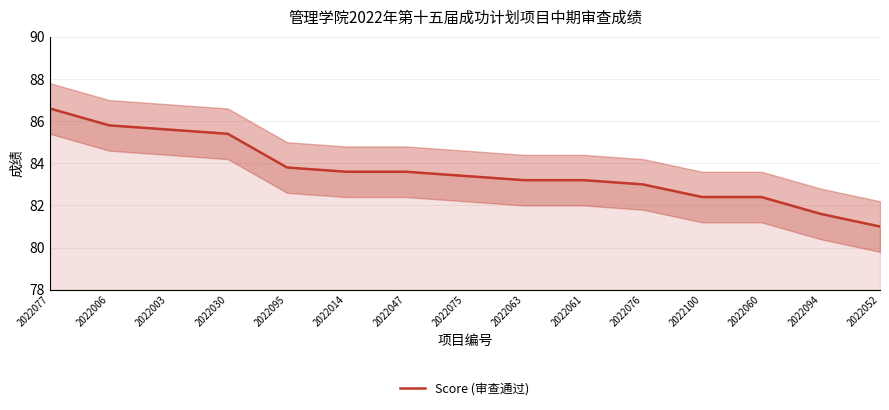

What is the label of the 7th point from the left?

2022047